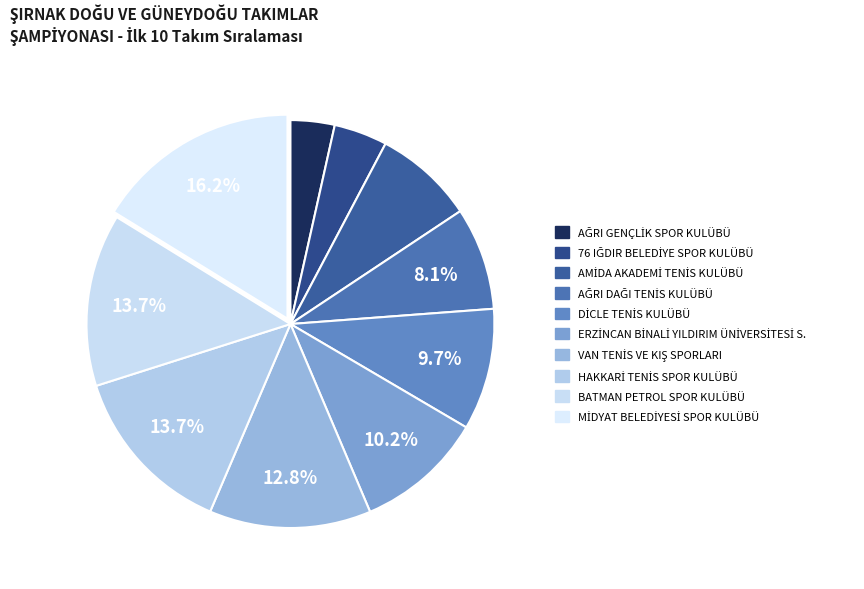

To the nearest percent, what percentage of the pie is VAN TENİS VE KIŞ SPORLARI?

13%